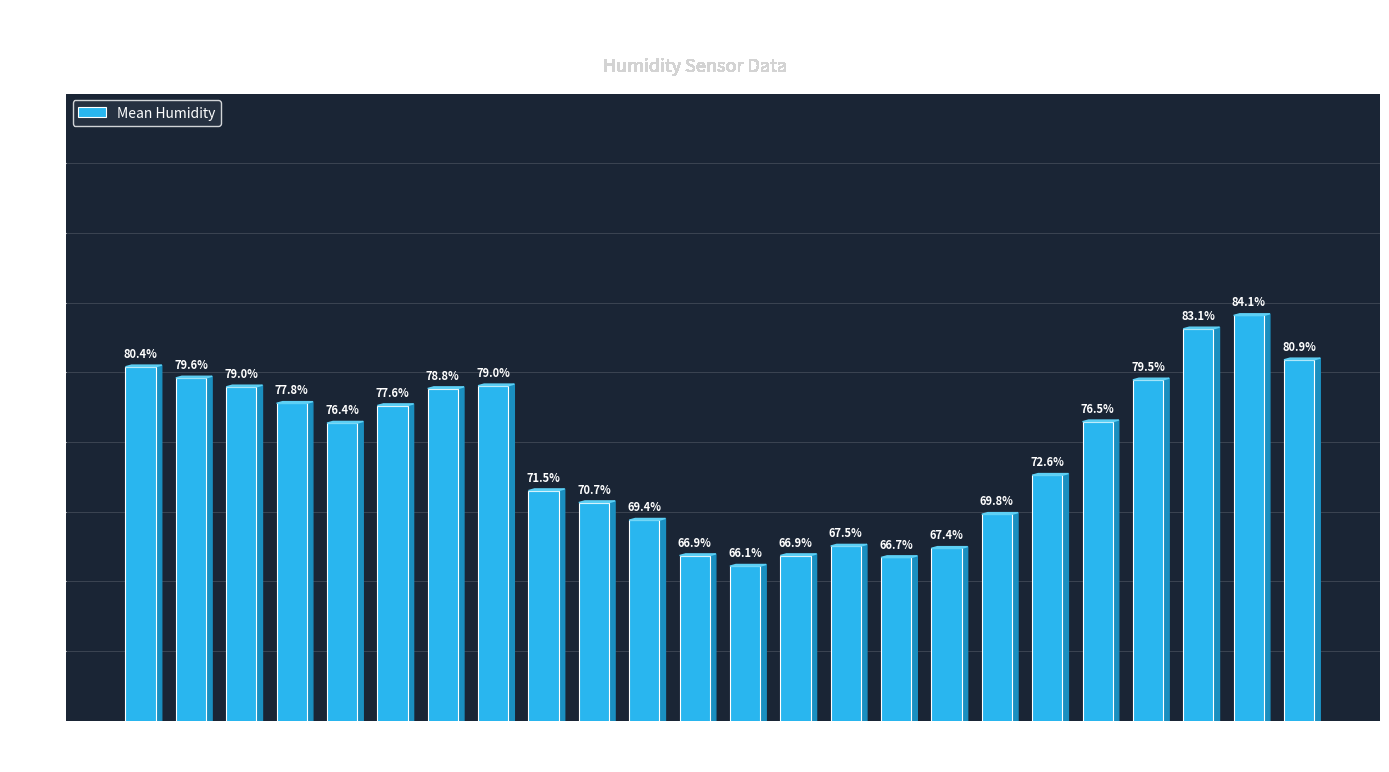

Where is the data nearest to the value 75?

04:00